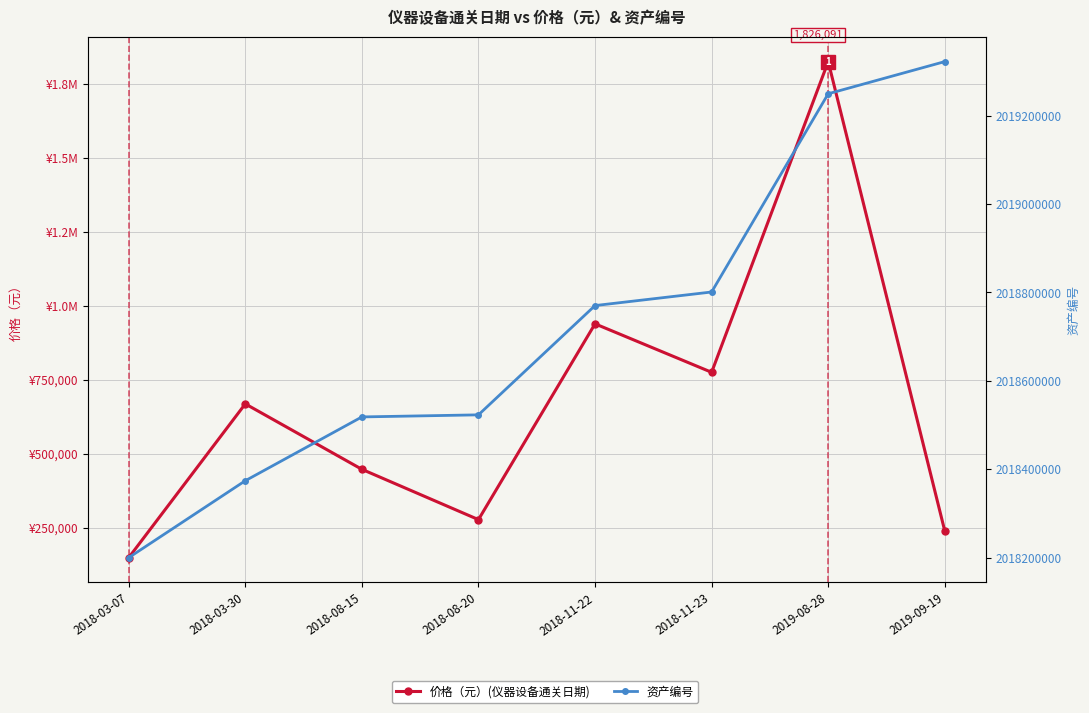

Read the 资产编号 value at 2018-11-22.

2018770302.0